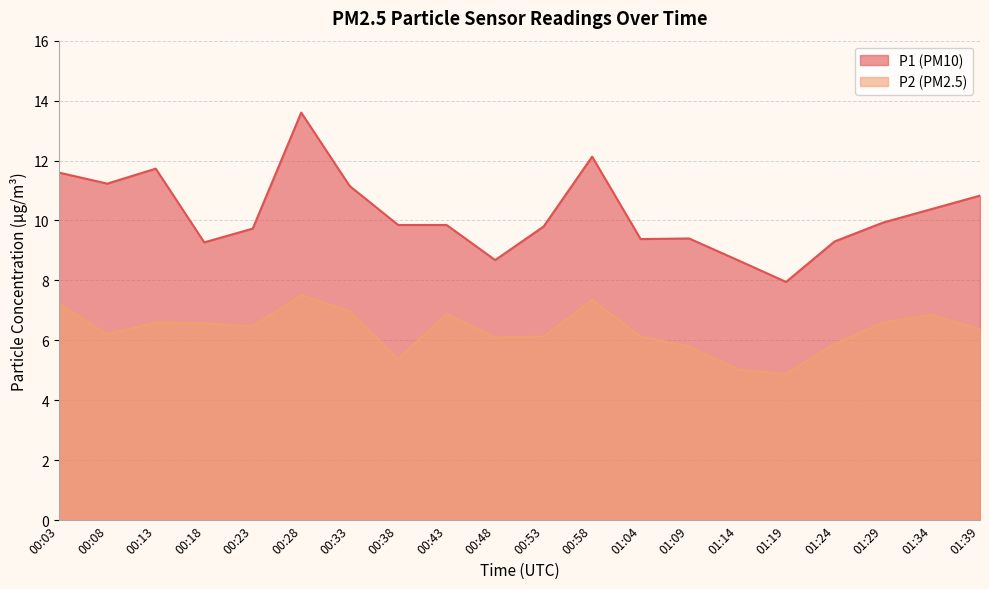

What is the label of the 6th point from the left?

00:28